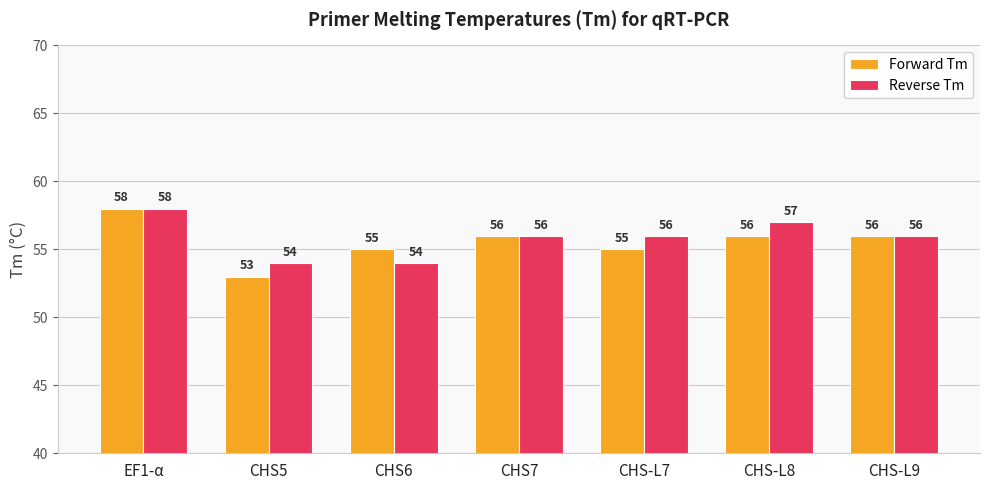

List the series in order of their overall mean, highest first.

Reverse Tm, Forward Tm